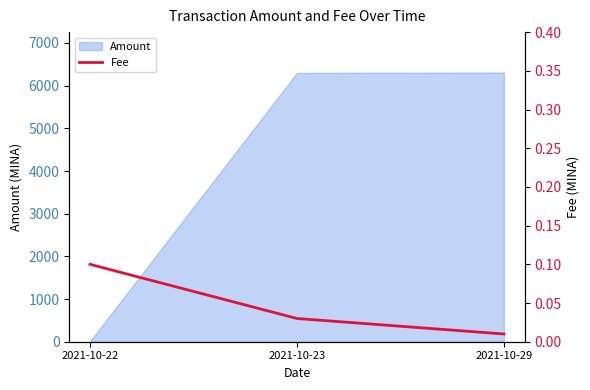

At which label is Amount closest to 3159?

2021-10-23